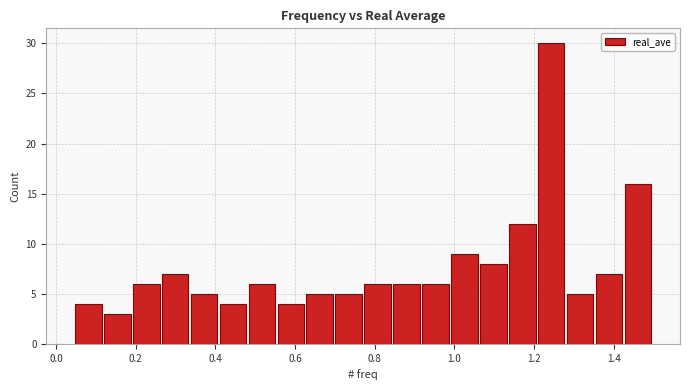

Read against the x-axis, roughly where is the centre of the tallest bar?

1.24